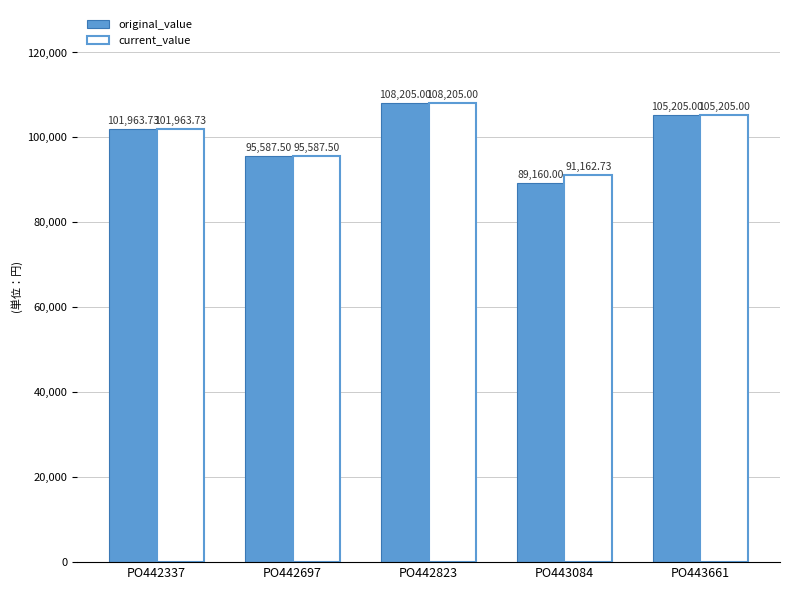

The value of original_value at PO443084 is 89160.0. True or false?

True